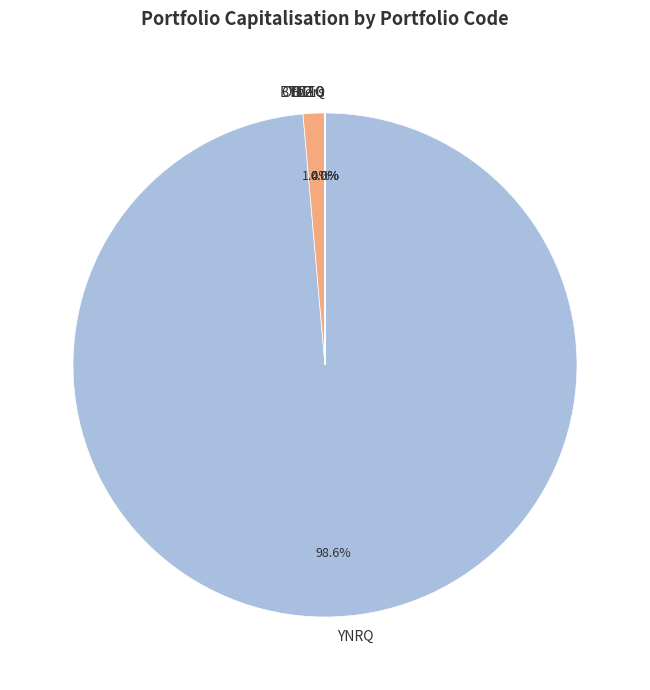

What is the largest slice in the pie chart?

YNRQ